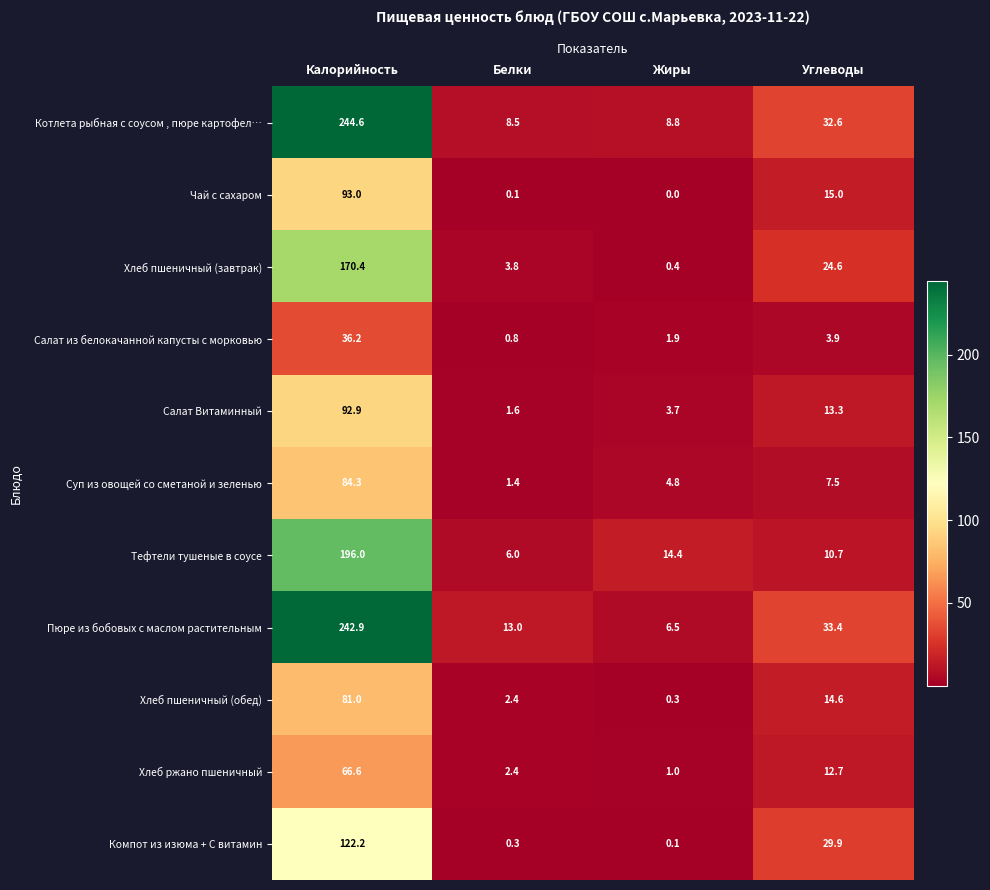

What is the spread (max minus min) of values at Жиры?

14.4